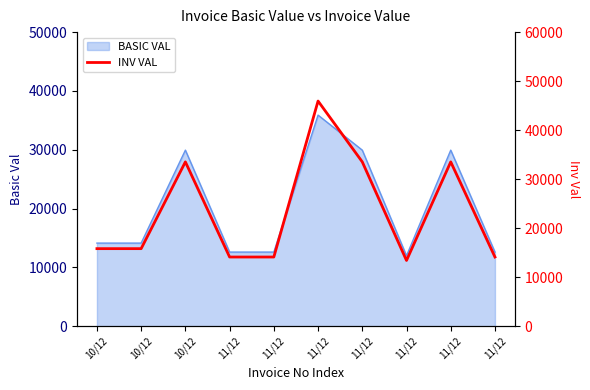

Reading left to right, extract all data points from this chart.

10/12=15820.0	10/12=15820.0	10/12=33521.6	11/12=14112.0	11/12=14112.0	11/12=45935.2	11/12=33521.6	11/12=13408.6	11/12=33521.6	11/12=14112.0